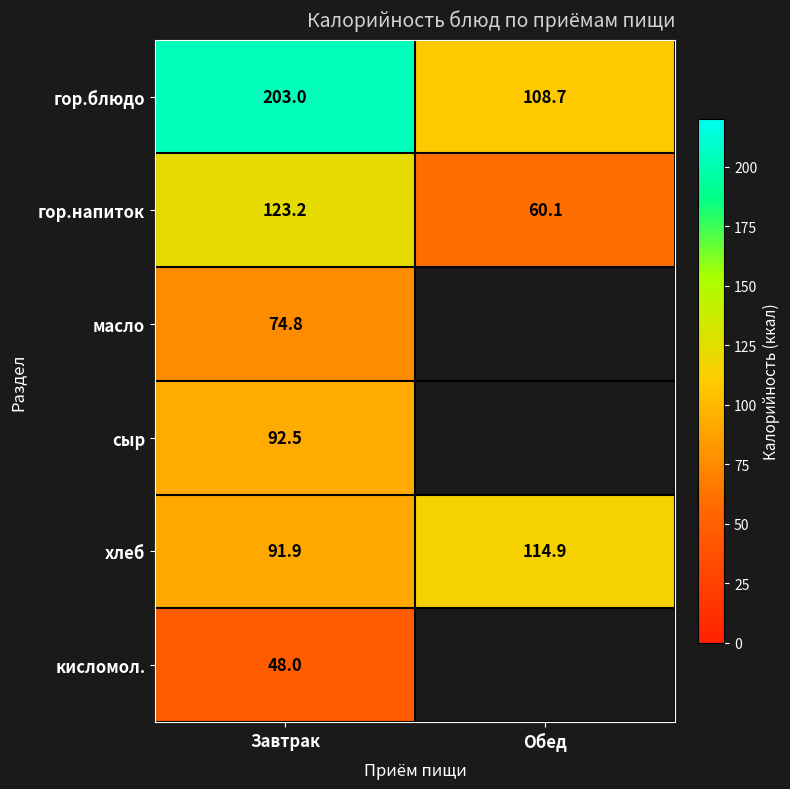

What is the sum of all хлеб values?

206.8